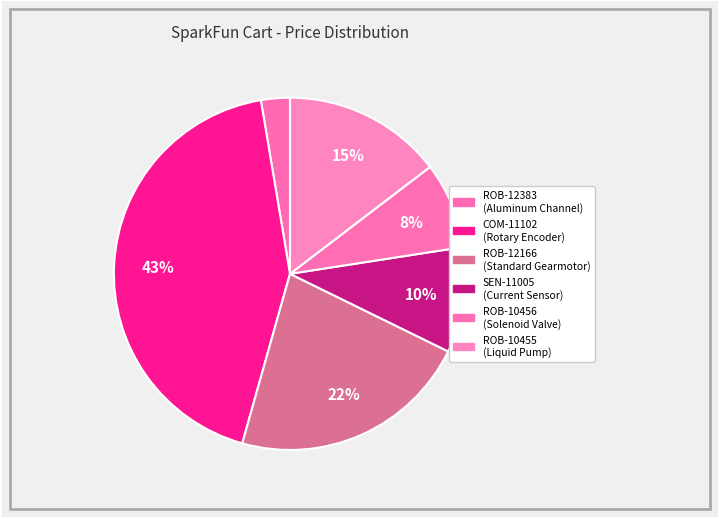

How many segments does this pie chart have?

6